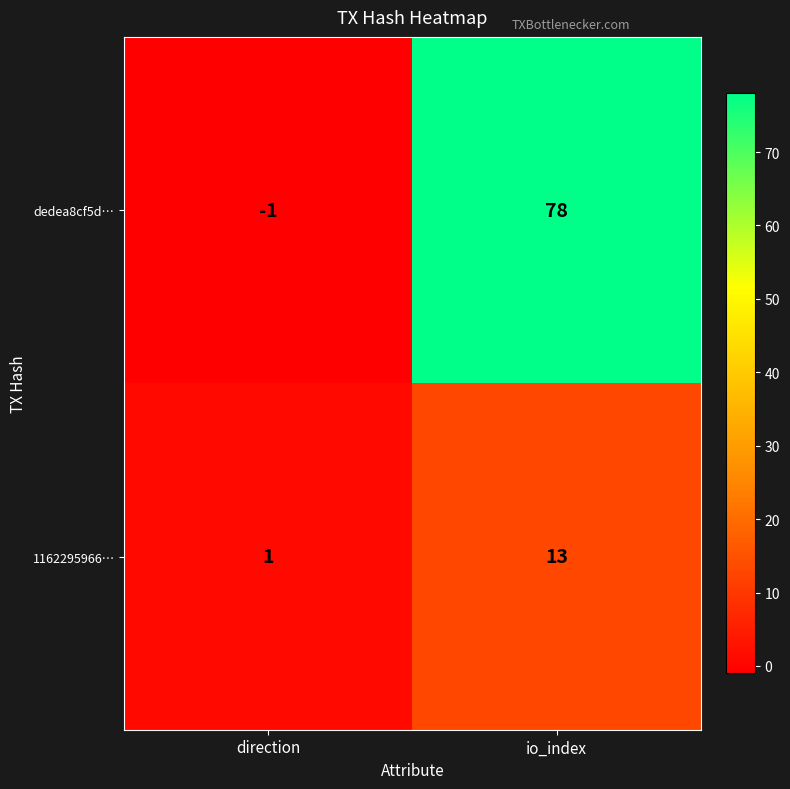

List the series in order of their peak value, lowest first.

1162295966…, dedea8cf5d…